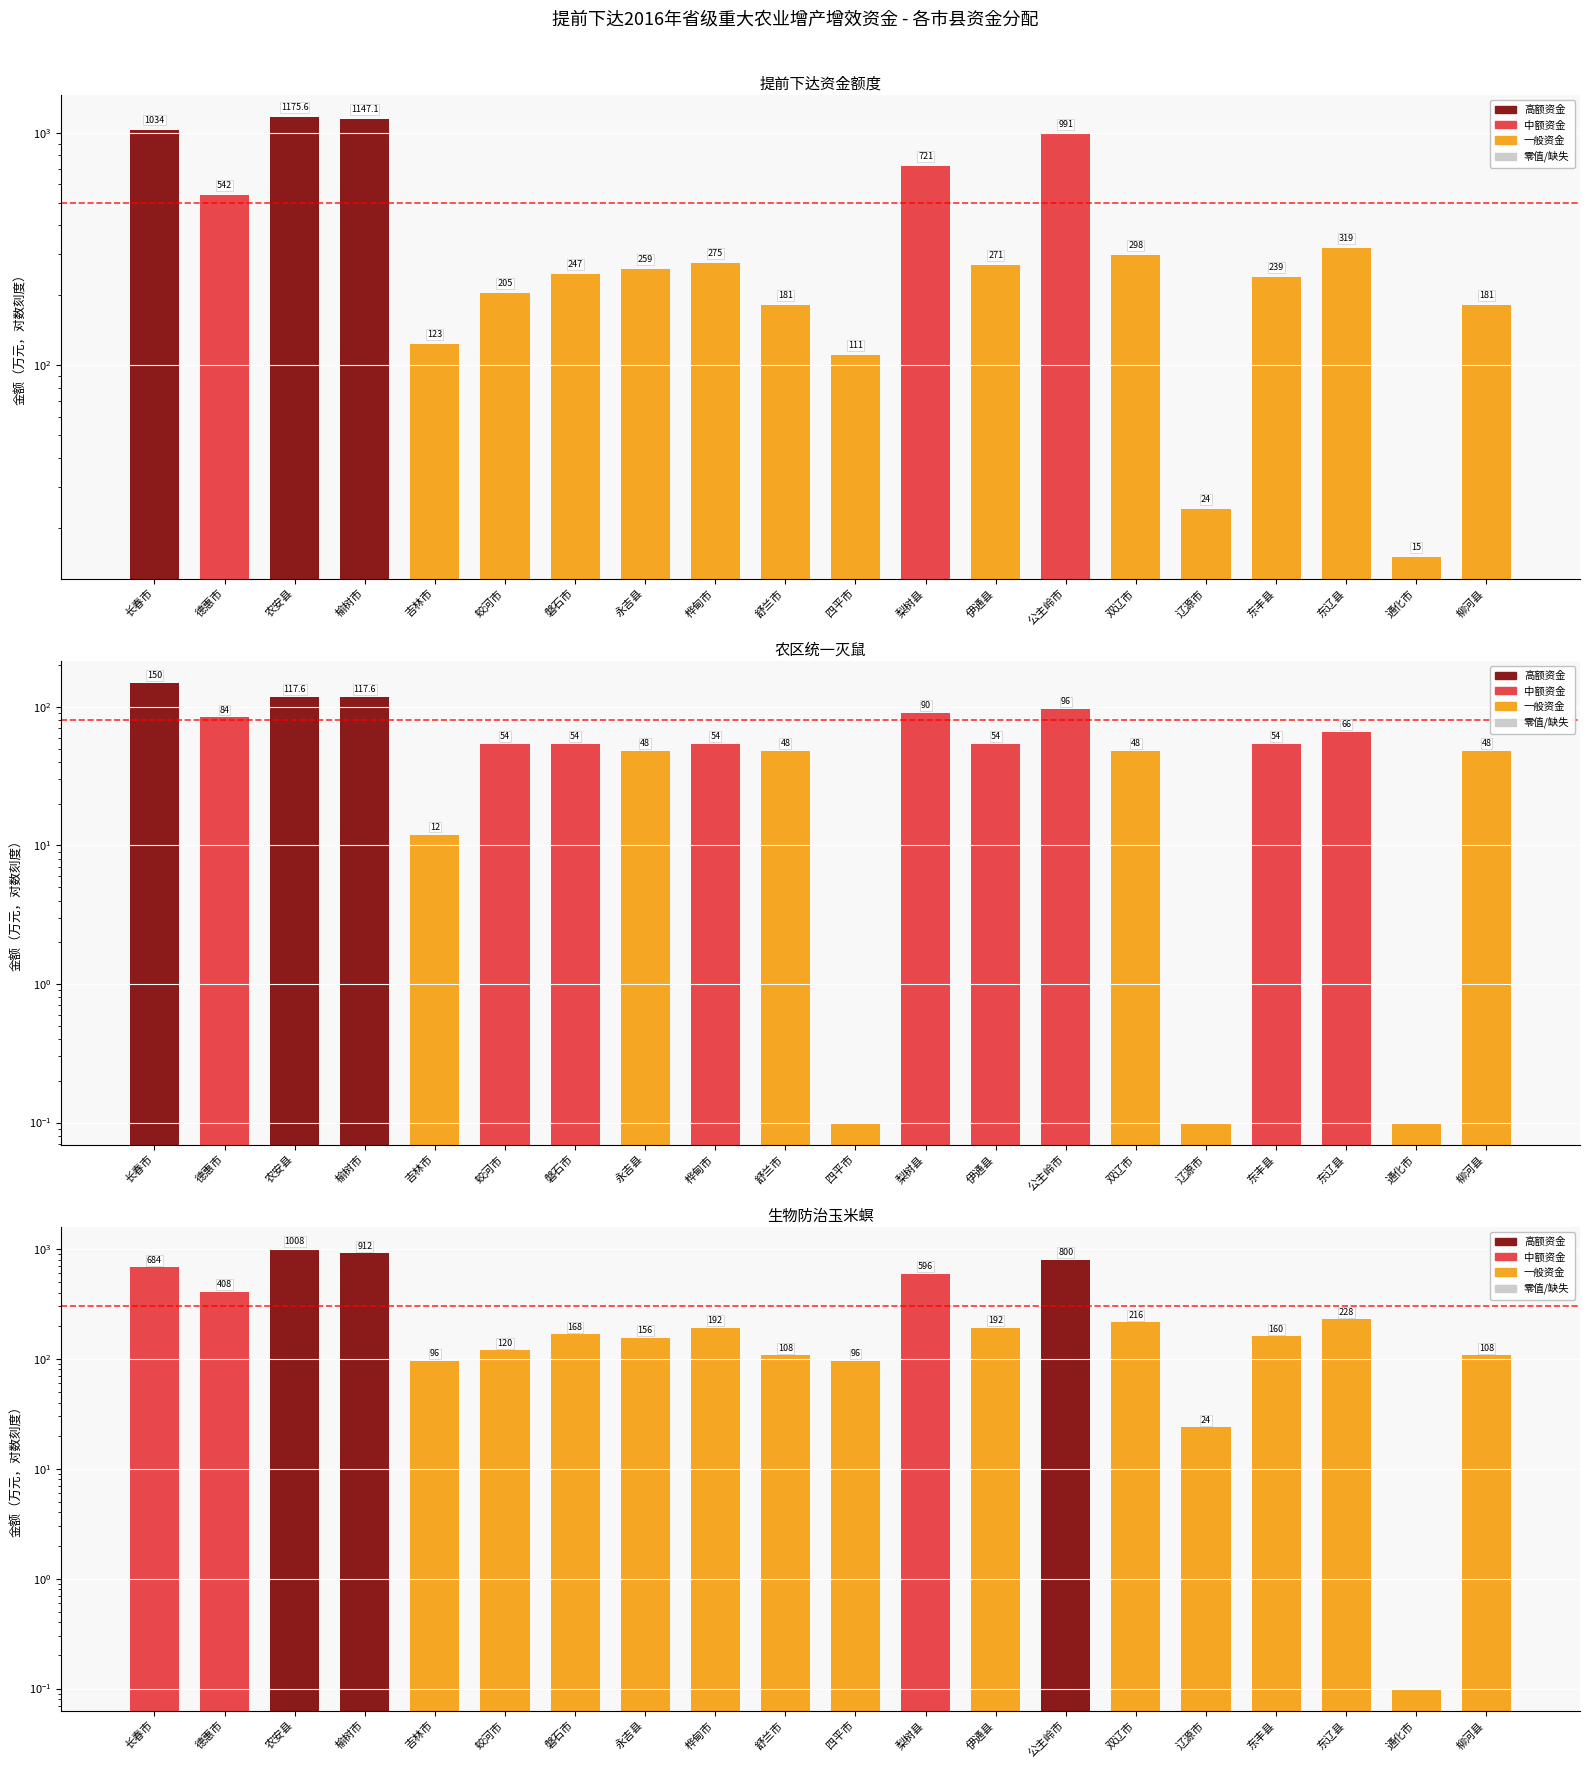

At which label is 农区统一灭鼠 closest to 75?

德惠市